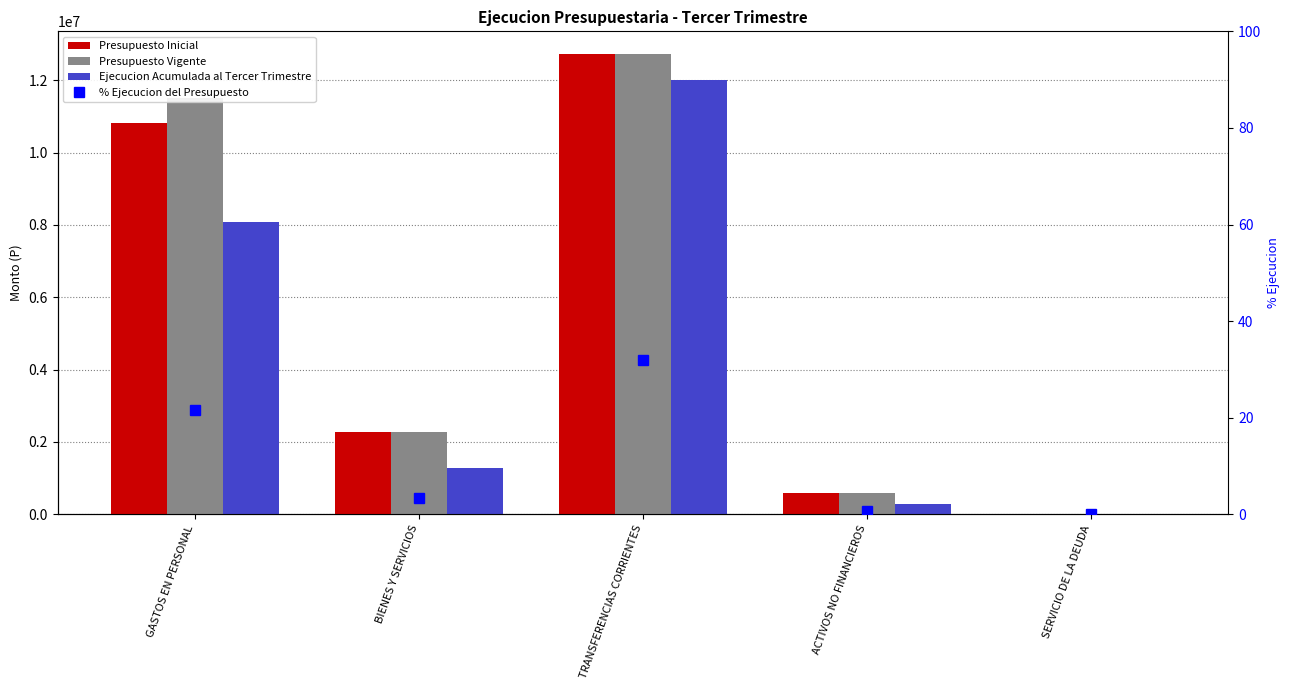

What is the label of the 4th bar from the right?

BIENES Y SERVICIOS